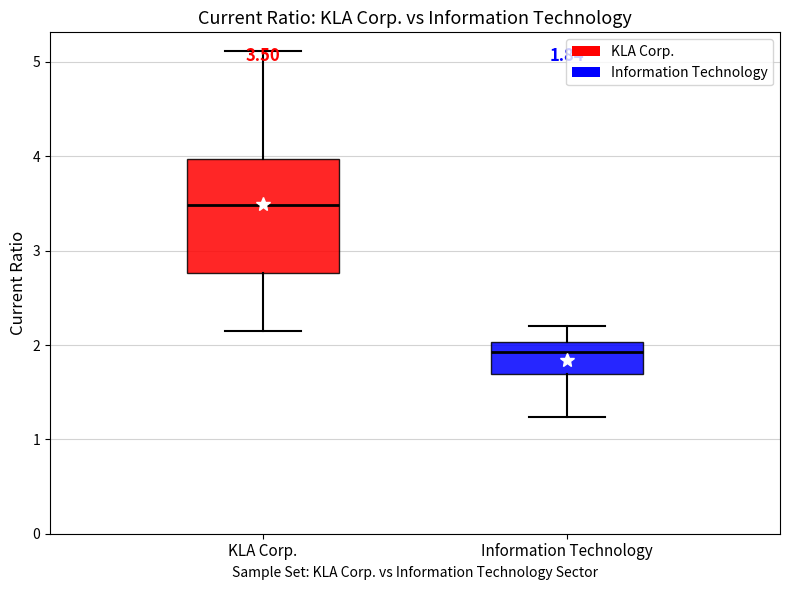

Which box's median line is the highest?

KLA Corp.